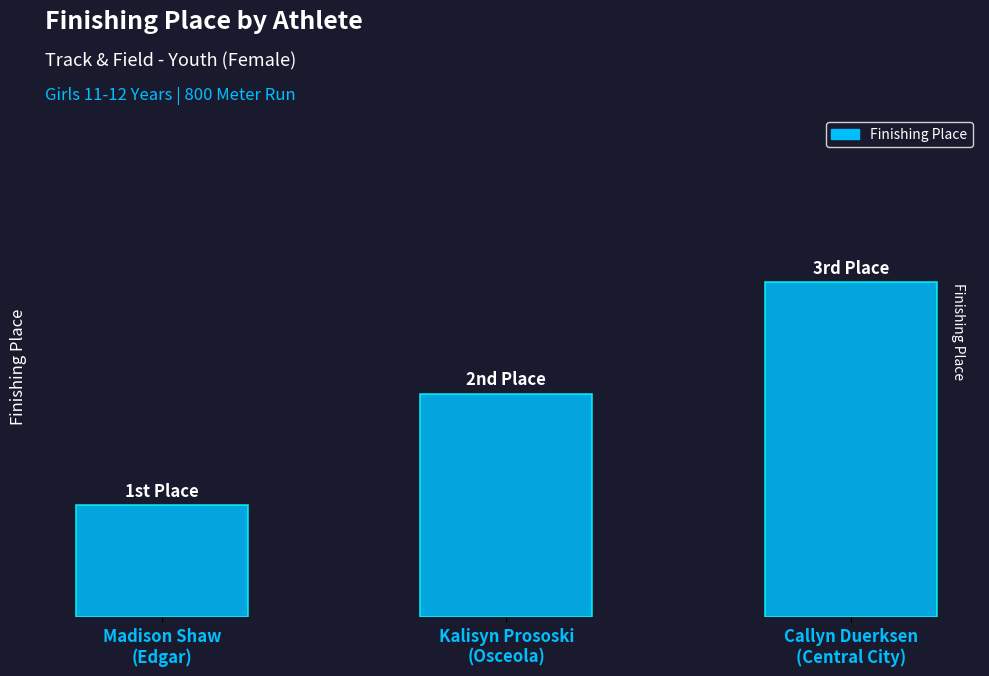

How many data points are less than 2?

1